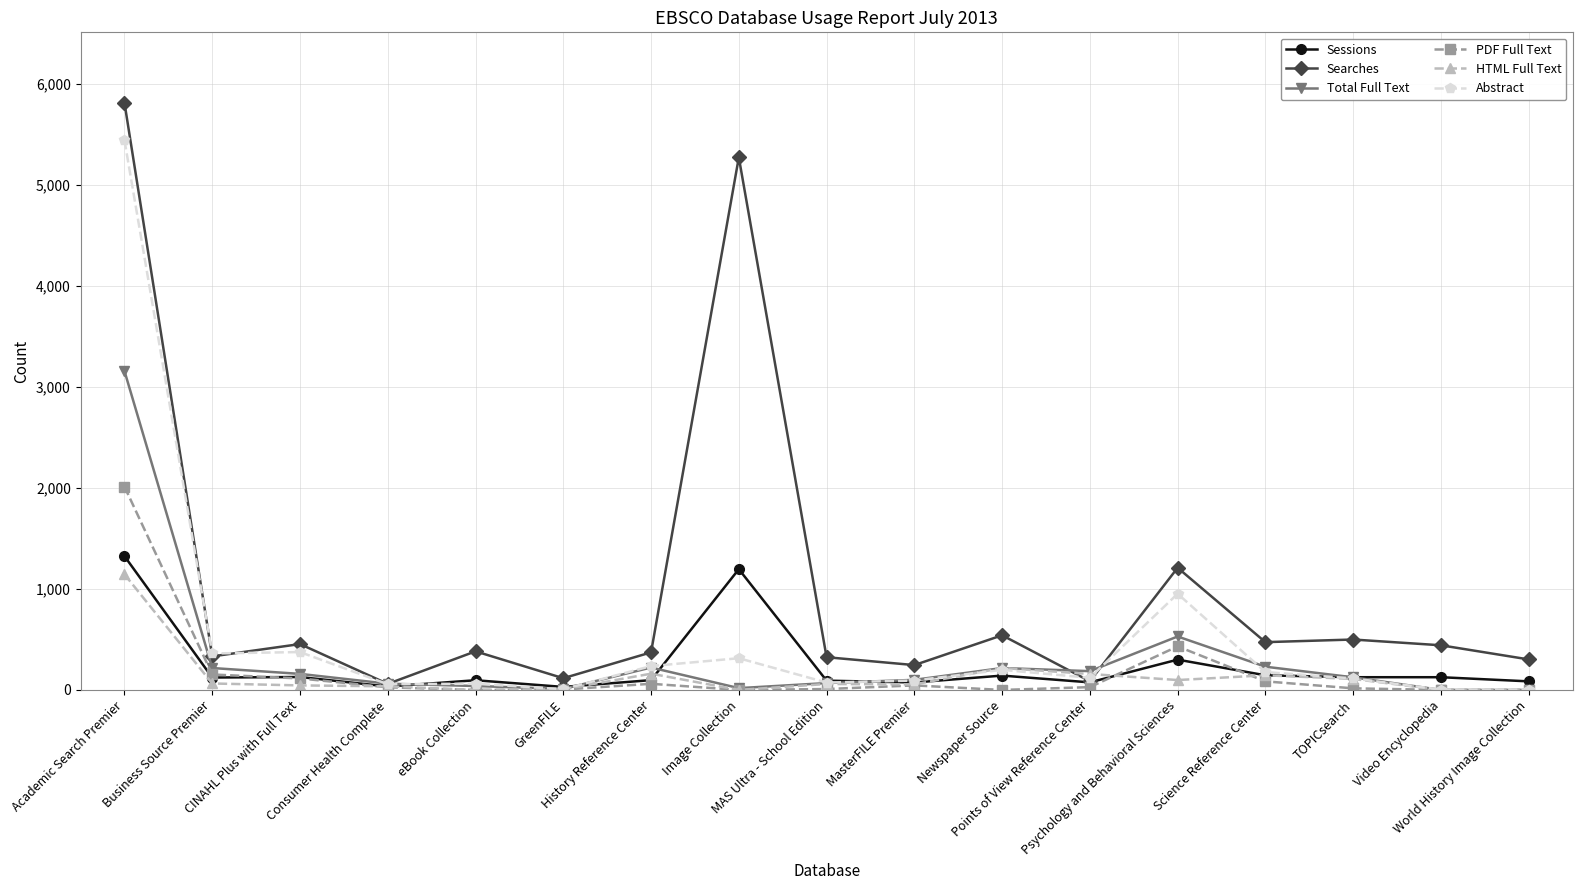

Which series has the widest spread of values?

Searches